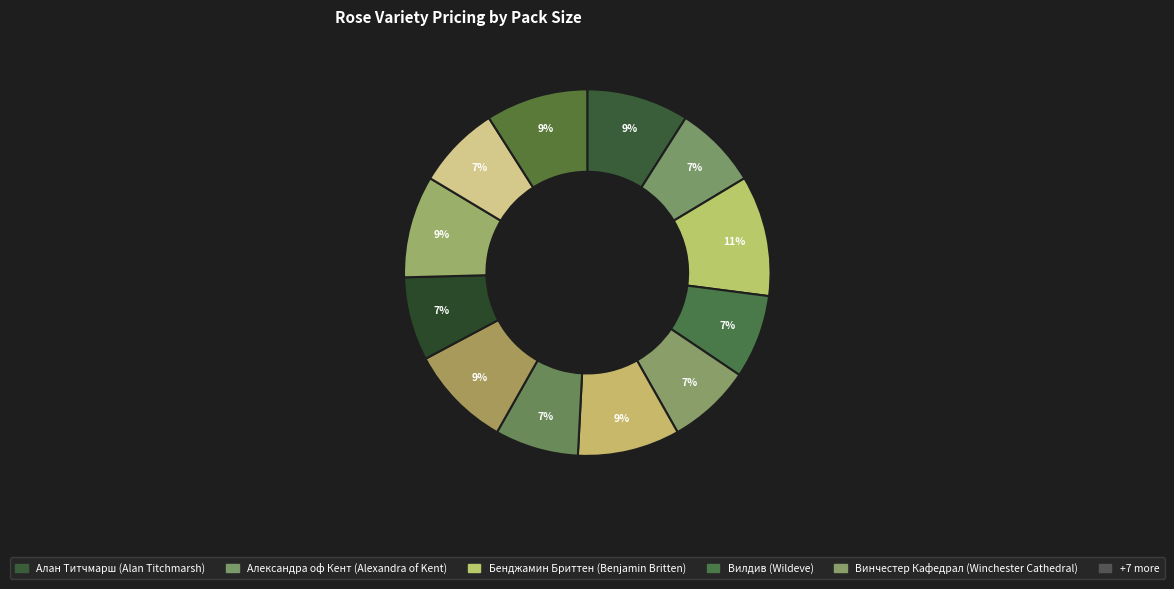

Rank the categories by value from lowest to highest.

Александра оф Кент (Alexandra of Kent), Вилдив (Wildeve), Винчестер Кафедрал (Winchester Cathedral), Грэхам Томас (Graham Thomas), Джеймс Галвей (James Galway), Клэр Остин (Claire Austin), Алан Титчмарш (Alan Titchmarsh), Голден Селебрейшн (Golden Selebration), Дарси Бассел (Darcey Bussell), Квин оф Шведен (Queen of Sweden), Сэр Вальтер Скотт (Sir Walter Scott), Бенджамин Бриттен (Benjamin Britten)